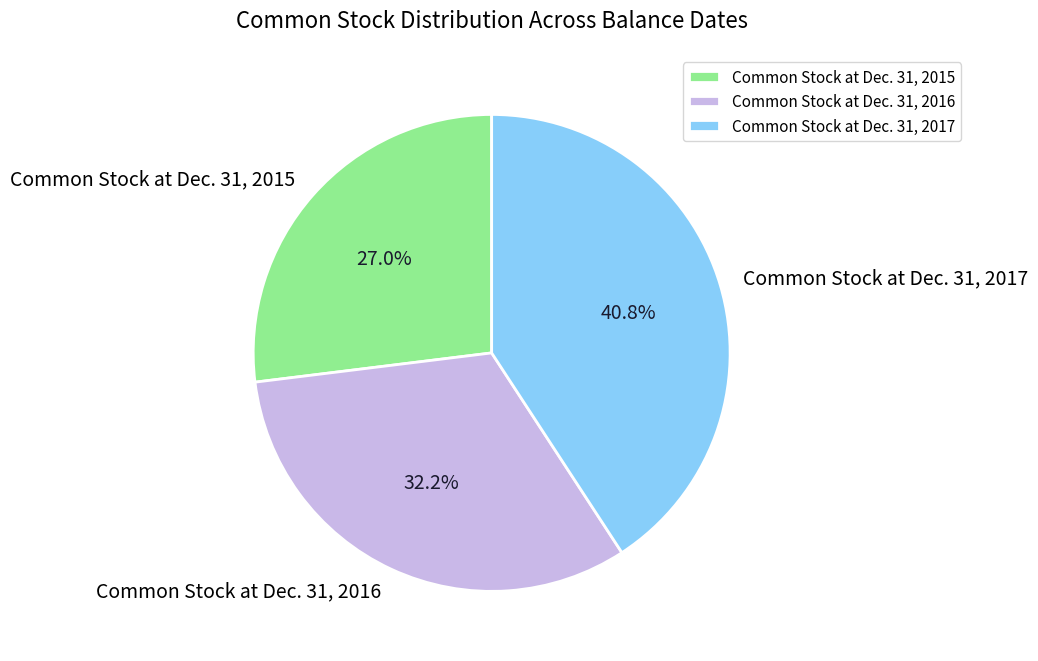

Which category has the smallest portion of the pie?

Common Stock at Dec. 31, 2015